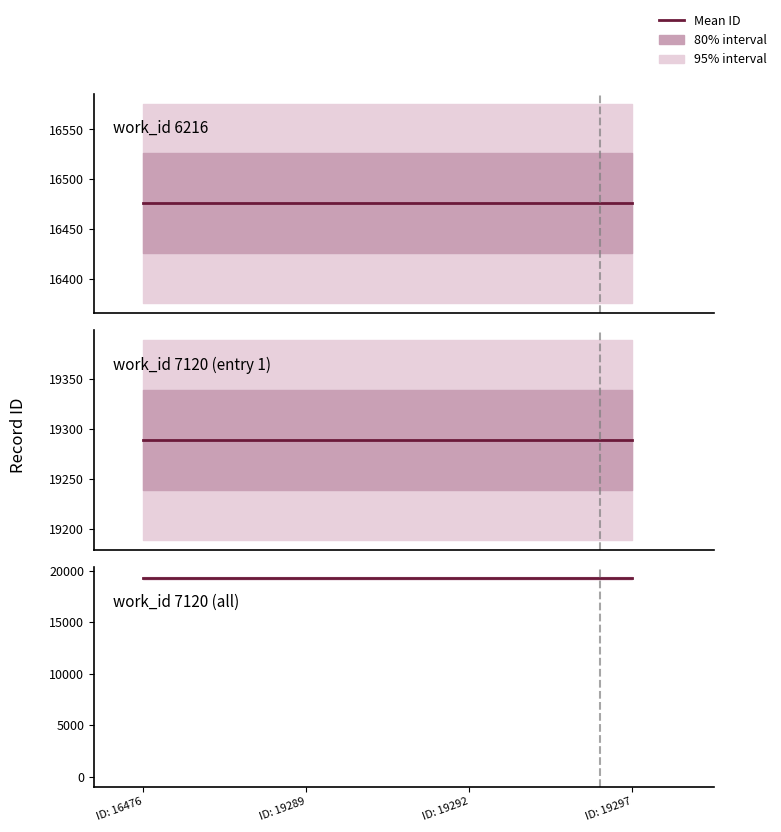

What is the sum of the work_id 7120 (entry 1) values at ID: 16476 and ID: 19297?

38578